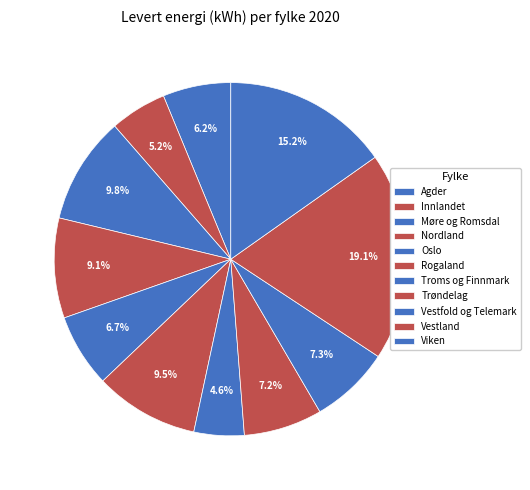

How many segments does this pie chart have?

11